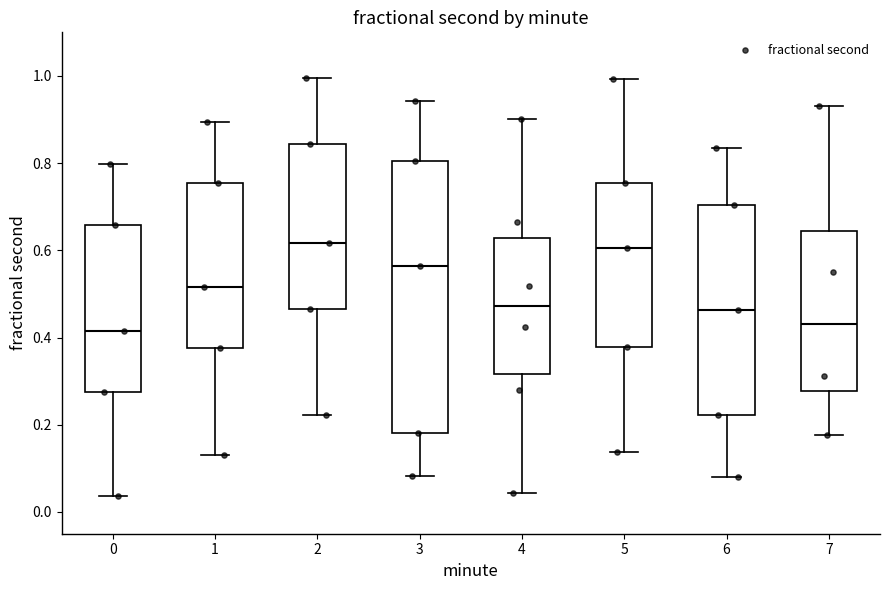

Where does the lower whisker of the box at x = 7 end on the y-axis? The values are not printed on the chart, so give them approximately, as read against the axis.

0.18